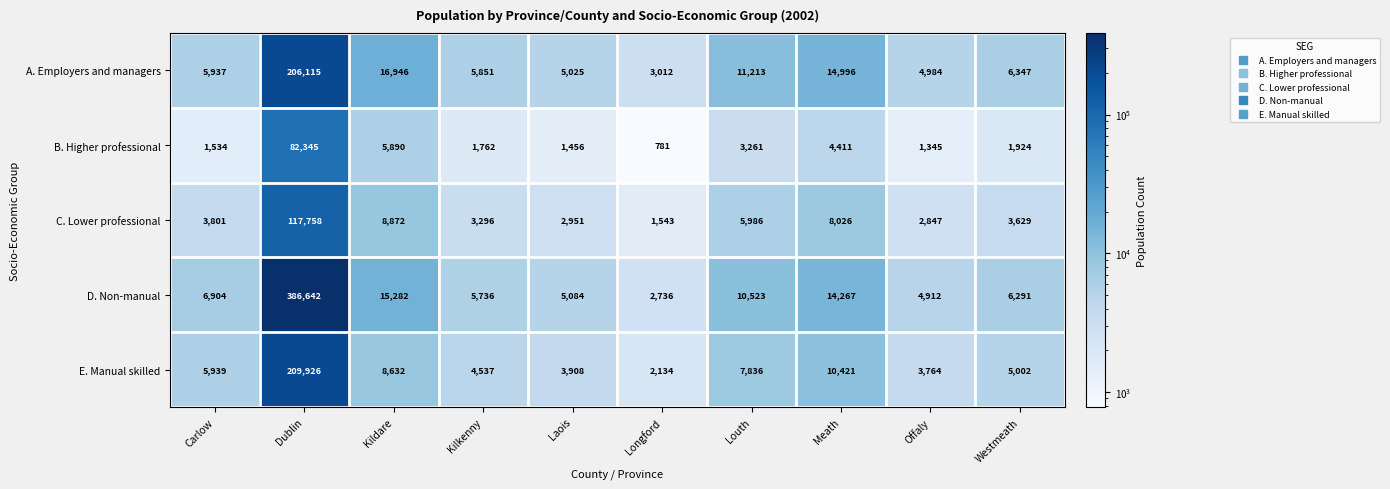

True or false: D. Non-manual has a value of 12269 at Carlow.

False